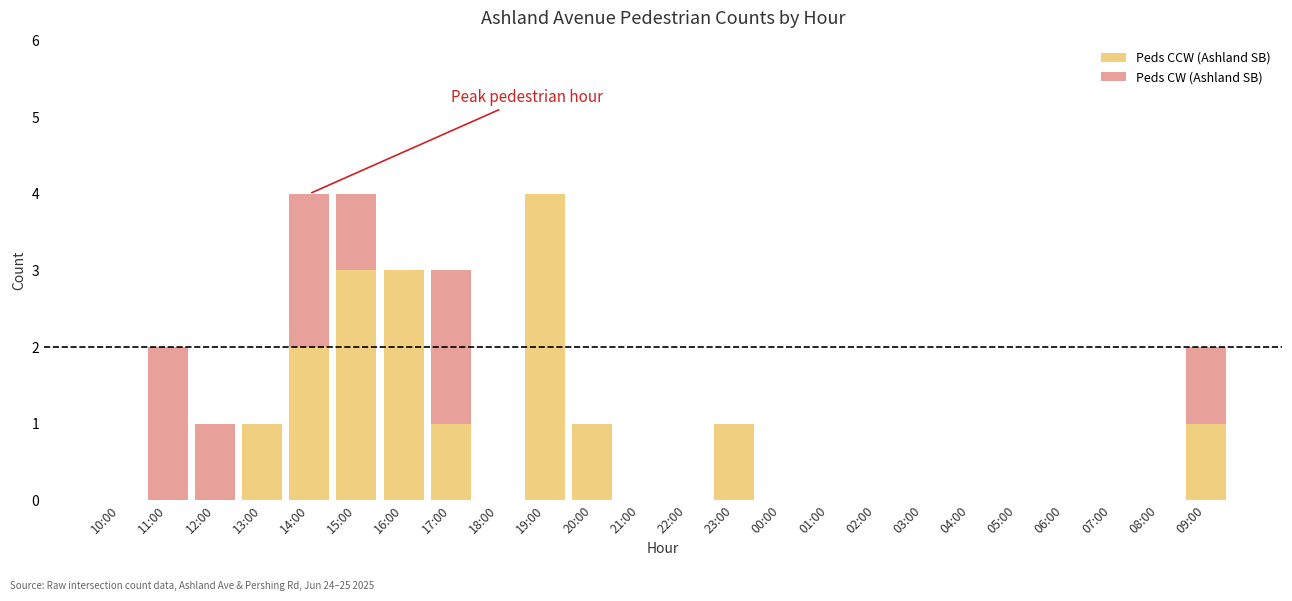

The value of Peds CCW (Ashland SB) at 11:00 is 0. True or false?

True